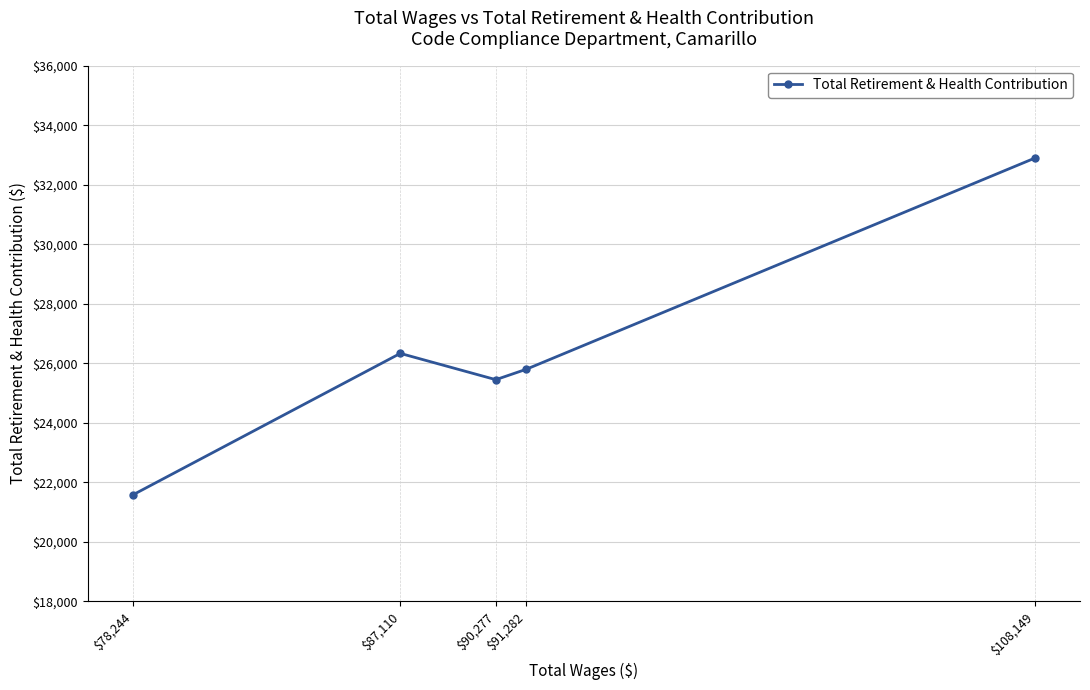

What is the sum of all values?

132042